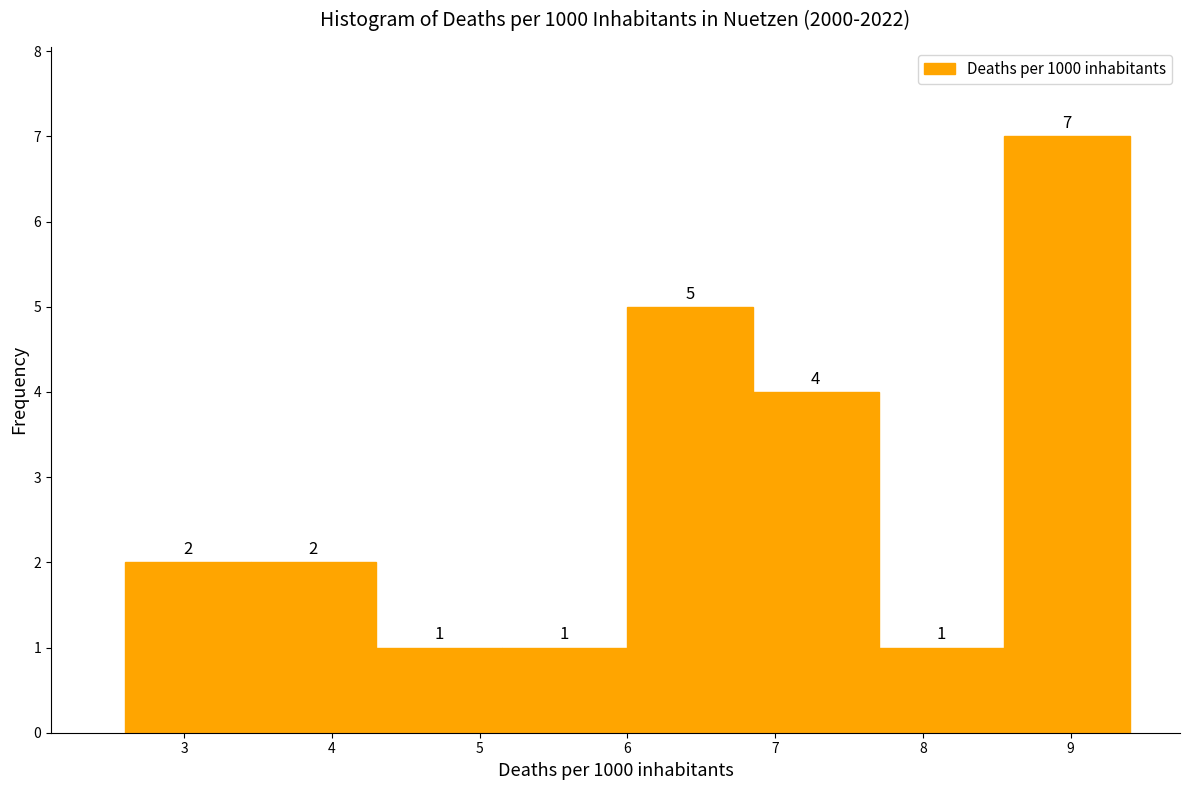

What is the height of the bar covering 8.55 to 9.40 on the x-axis? The bar edges are not printed on the chart, so give them approximately, as read against the axis.

7